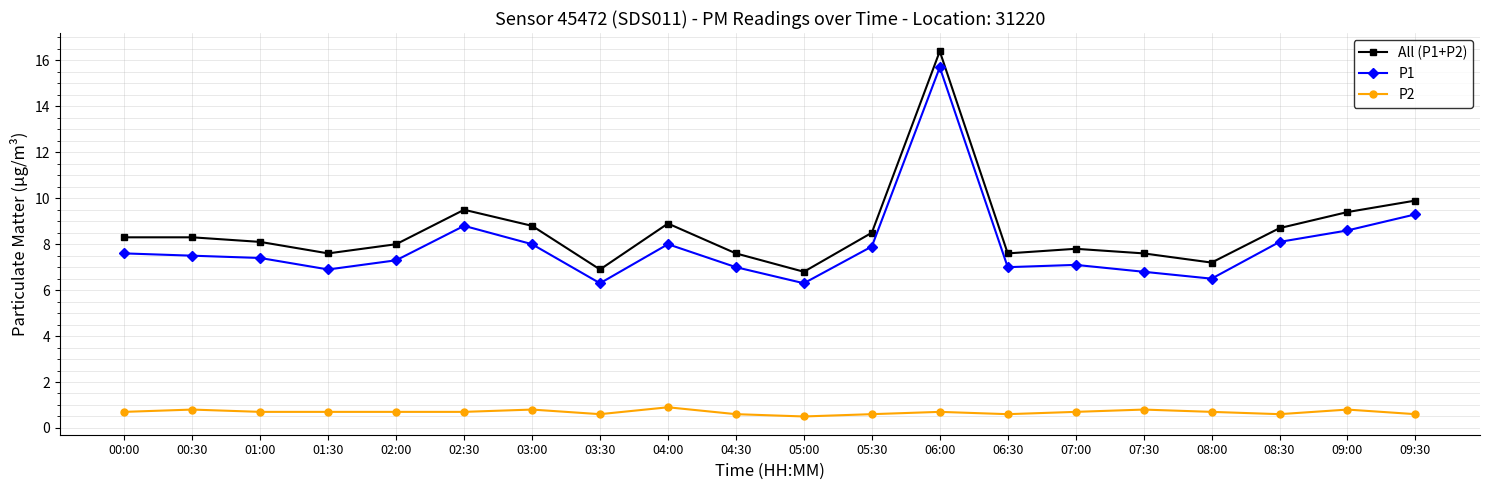

True or false: P2 has a value of 0.7 at 00:00.

True